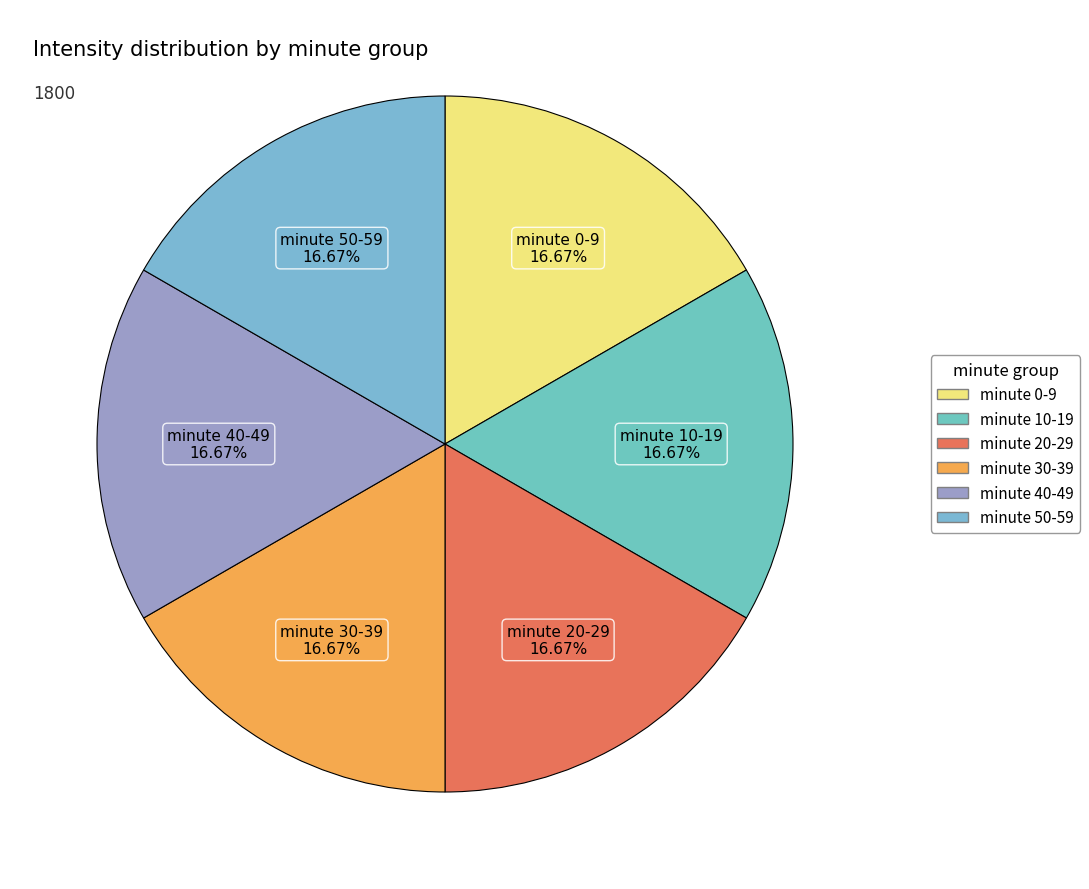

Combined, do minute 50-59 and minute 40-49 account for over 50%?

No